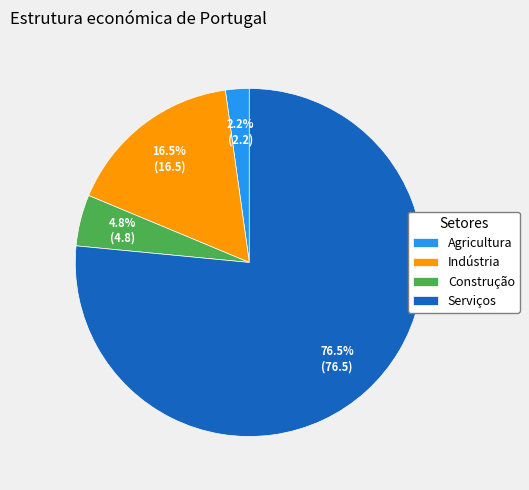

Between Serviços and Construção, which is larger?

Serviços